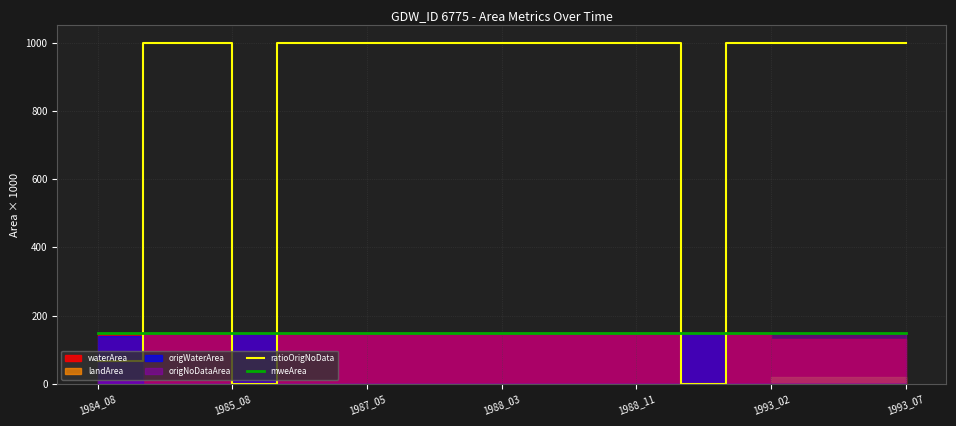

At which label is ratioOrigNoData closest to 500?

1984_08